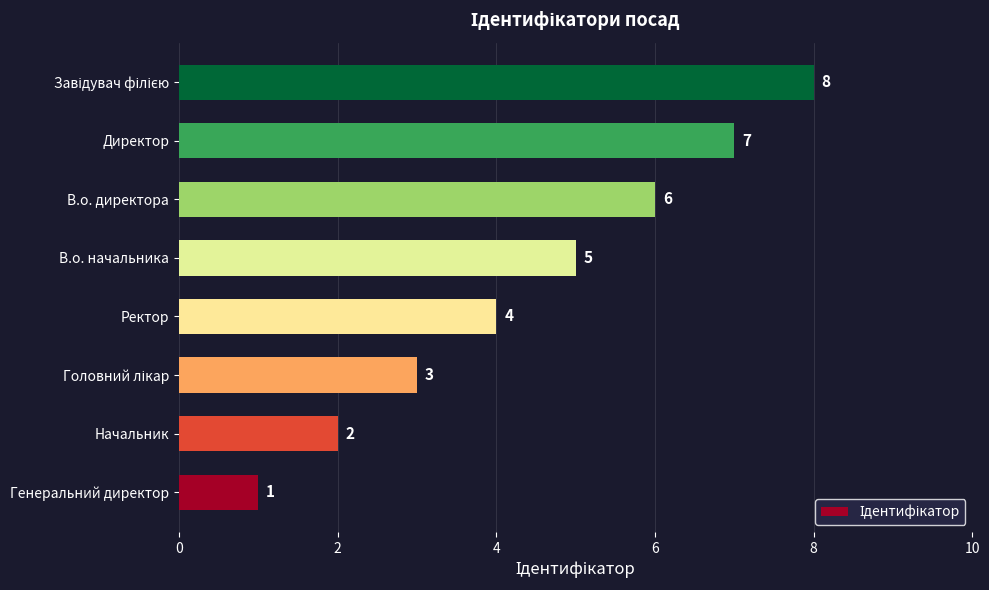

What is the change in value from Начальник to Ректор?

+2